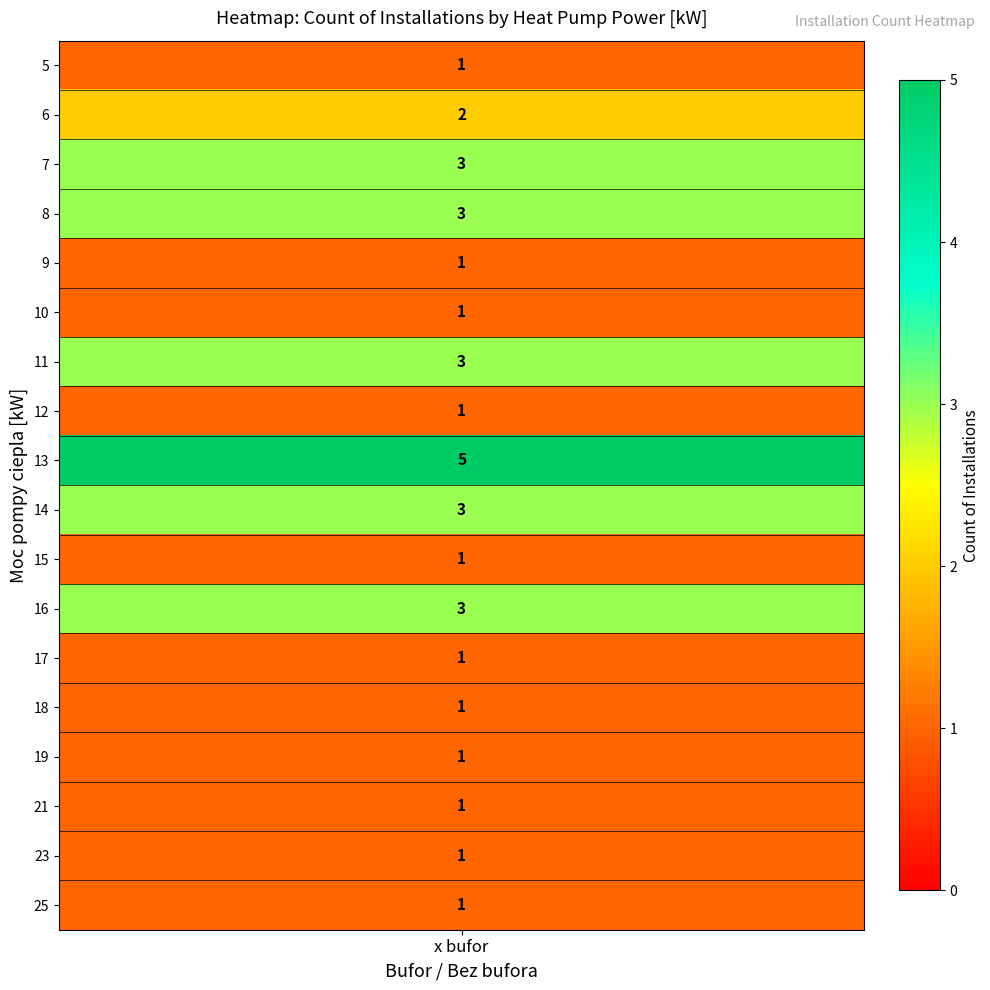

Count the values in the range 1 to 3.

17